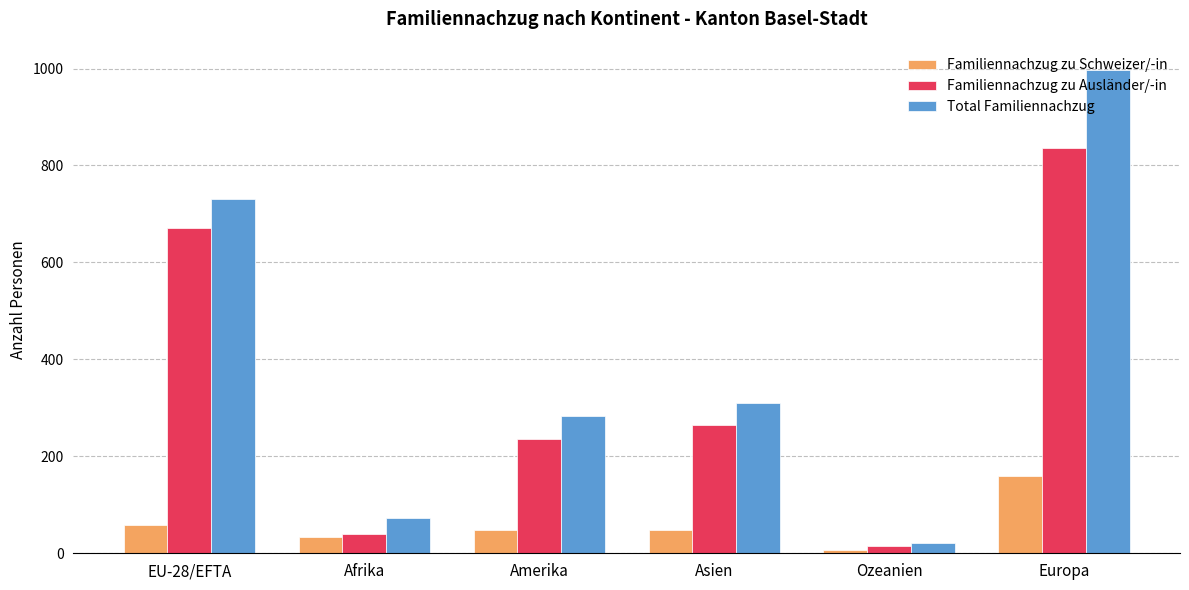

What is the label of the 3rd bar from the left?

Amerika